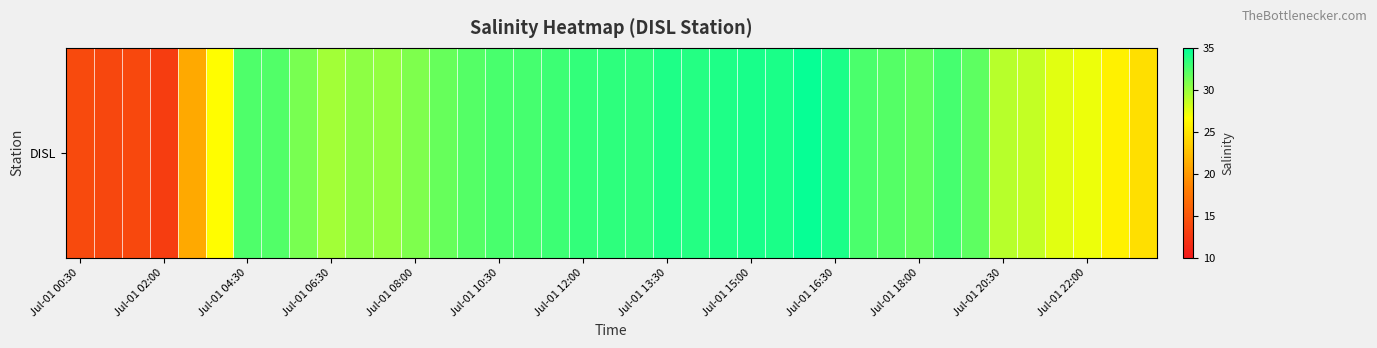

Read the value at Jul-01 04:30.

32.4